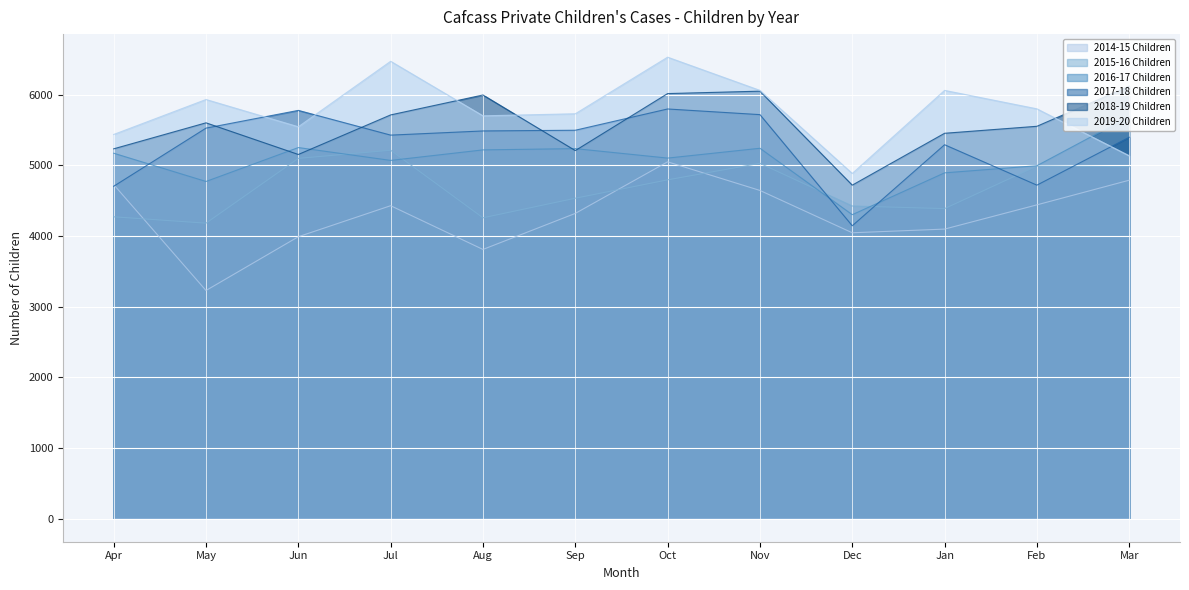

True or false: 2019-20 Children and 2014-15 Children cross at least once.

False